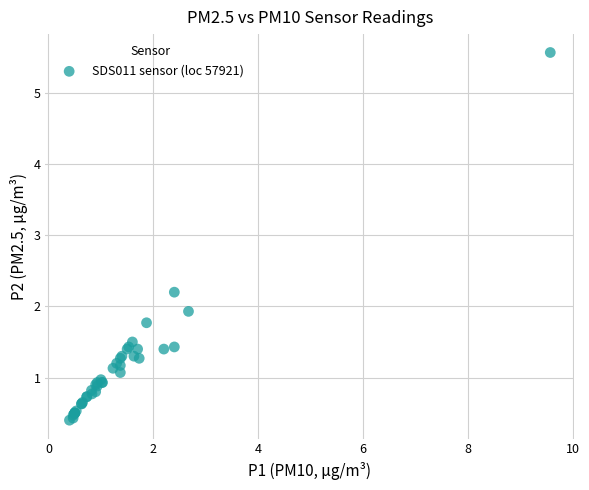

What Y value in the scatter plot is closest to 2?

1.9